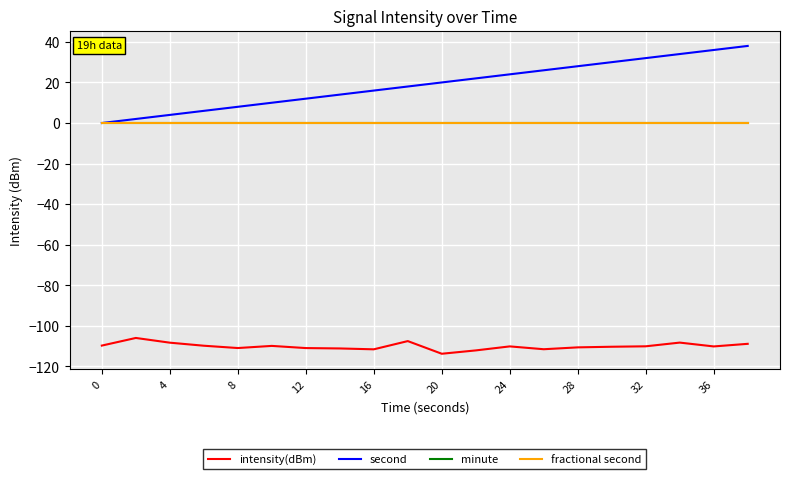

Reading left to right, what are all the values shown in this chart?

intensity(dBm): -109.7	-105.9	-108.3	-109.8	-110.9	-109.9	-110.9	-111.1	-111.5	-107.5	-113.7	-112.1	-110.1	-111.5	-110.6	-110.3	-110.1	-108.2	-110.1	-108.8
second: 0.0	2.0	4.0	6.0	8.0	10.0	12.0	14.0	16.0	18.0	20.0	22.0	24.0	26.0	28.0	30.0	32.0	34.0	36.0	38.0
minute: 0.0	0.0	0.0	0.0	0.0	0.0	0.0	0.0	0.0	0.0	0.0	0.0	0.0	0.0	0.0	0.0	0.0	0.0	0.0	0.0
fractional second: 0.0	0.0	0.0	0.0	0.0	0.0	0.0	0.0	0.0	0.0	0.0	0.0	0.0	0.0	0.0	0.0	0.0	0.0	0.0	0.0